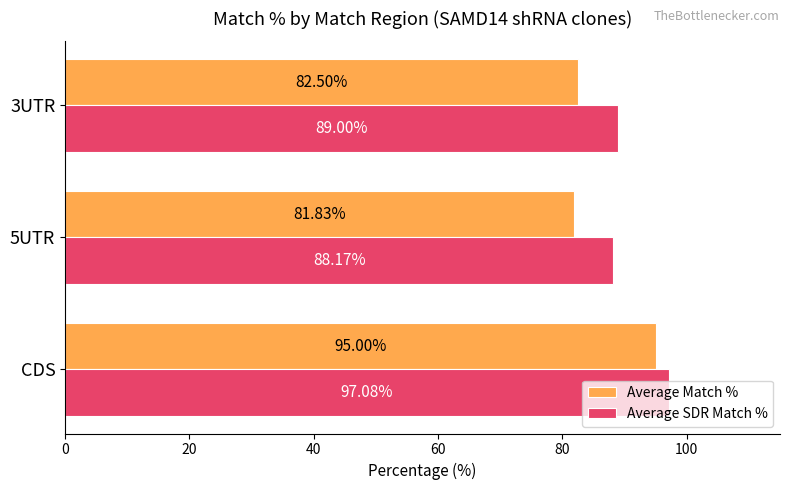

Which series has the widest spread of values?

Average Match %